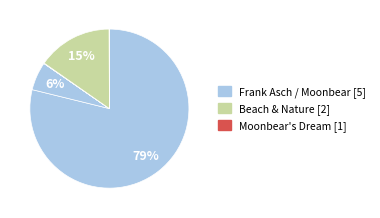

How many segments does this pie chart have?

8